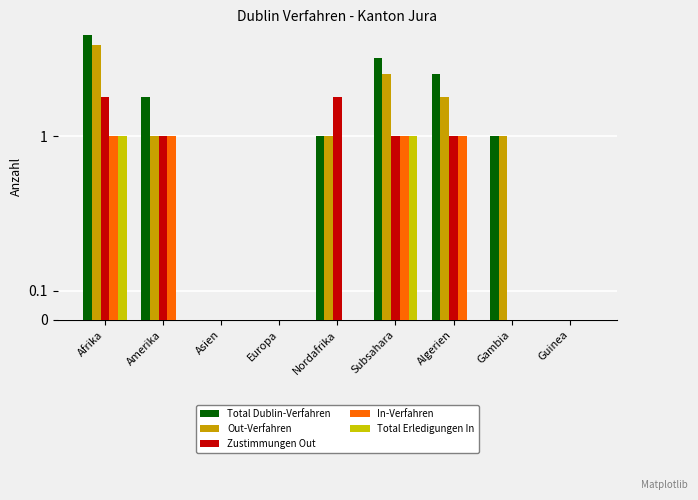

How many bars are there in total?

45